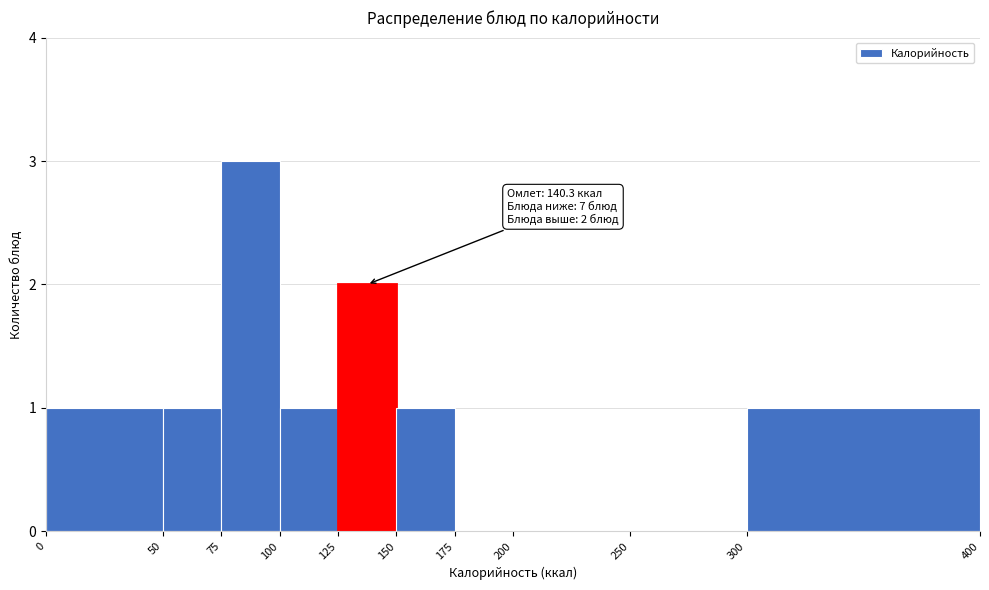

Over which range of the x-axis is the bar tallest?

75 to 100